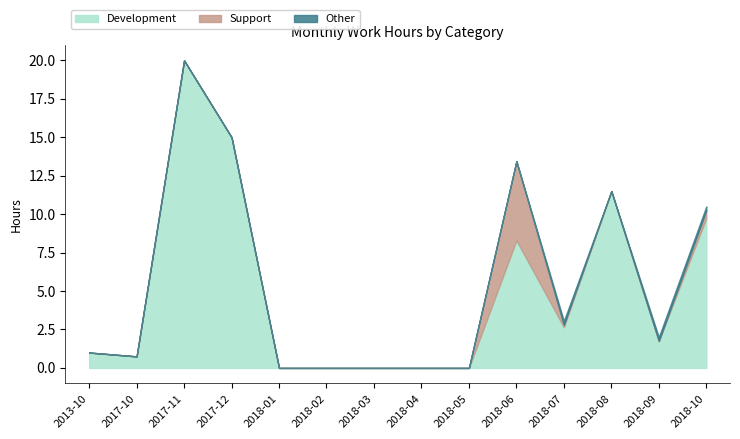

How many values in Development are above zero?

9